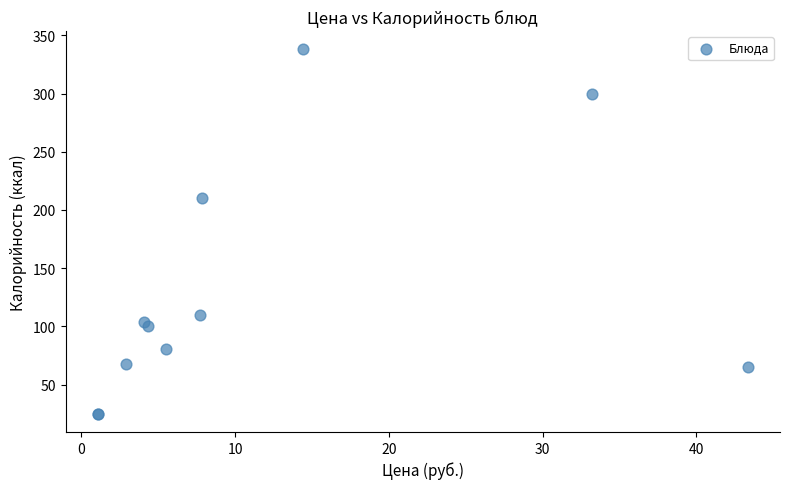

What Y value in the scatter plot is closest to 181?

210